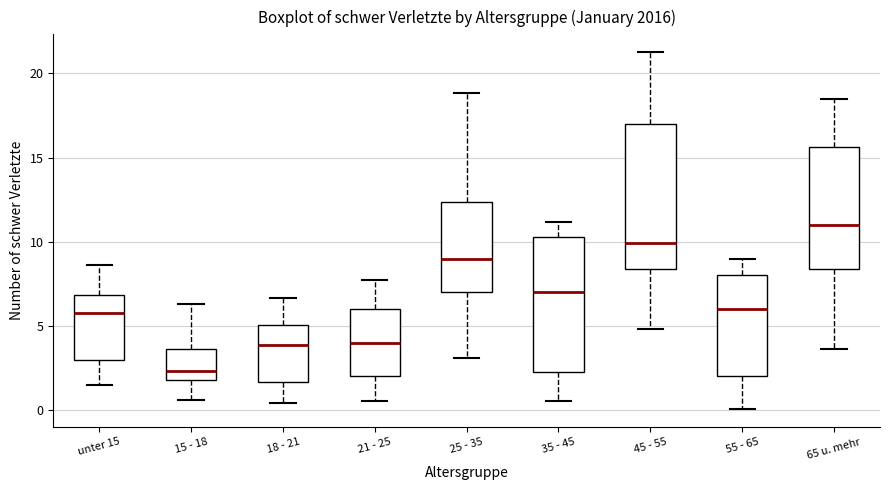

Comparing the boxes themselves (not the whiskers), which one is the tallest?

45 - 55